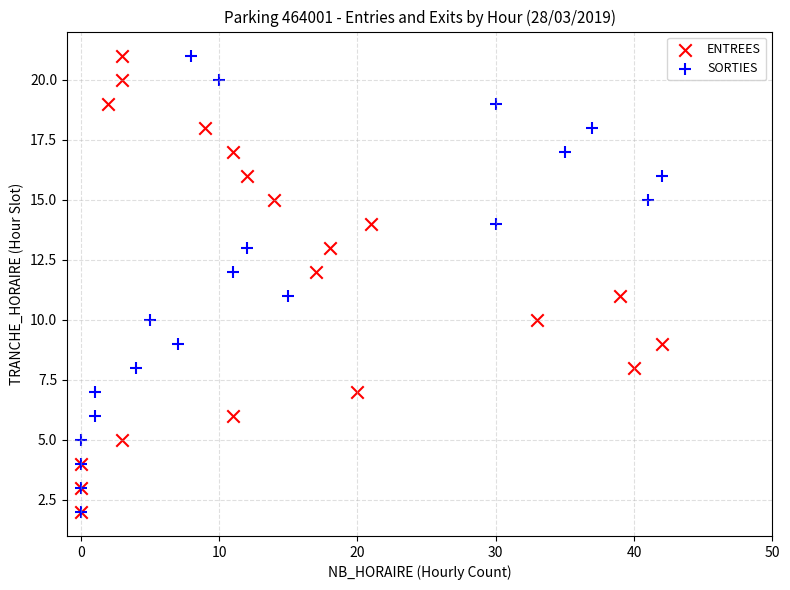

What are all the series names shown in the legend?

ENTREES, SORTIES